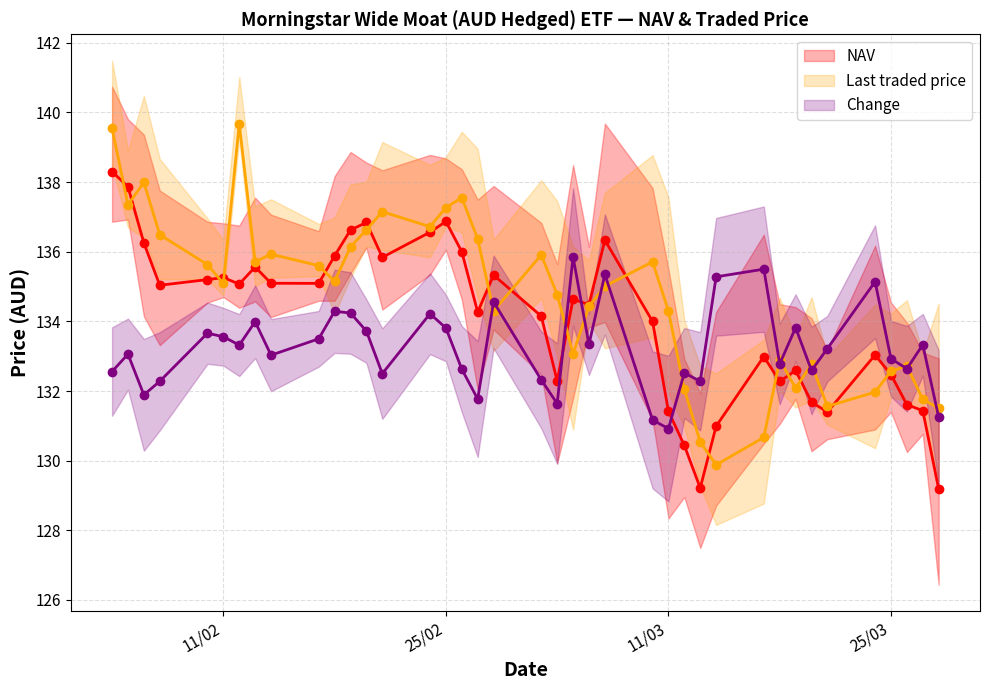

What are all the series names shown in the legend?

NAV, Last traded price, Change